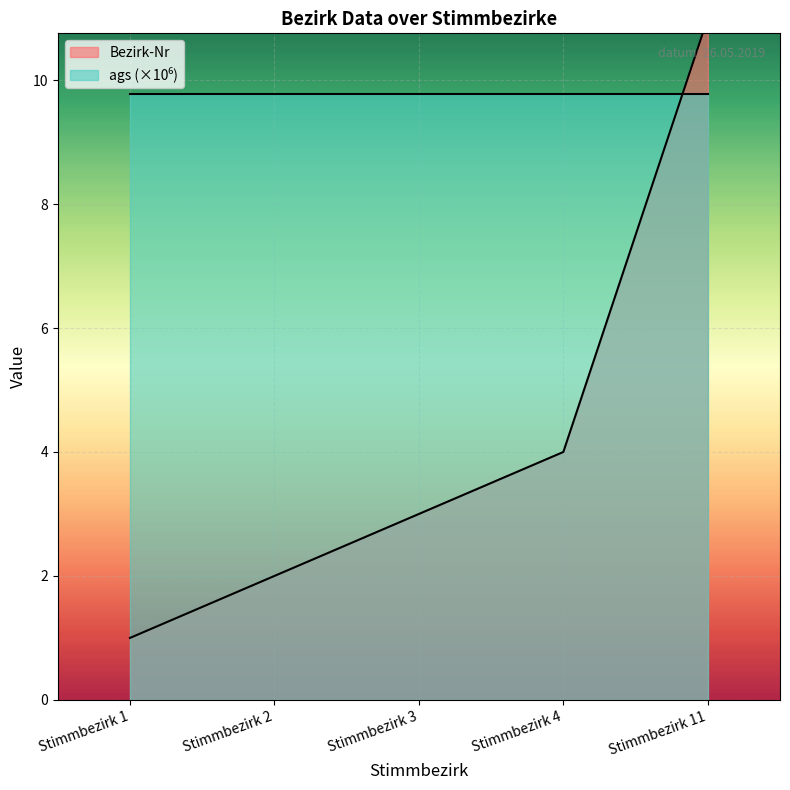

Which label corresponds to the smallest value in the chart?

Stimmbezirk 1